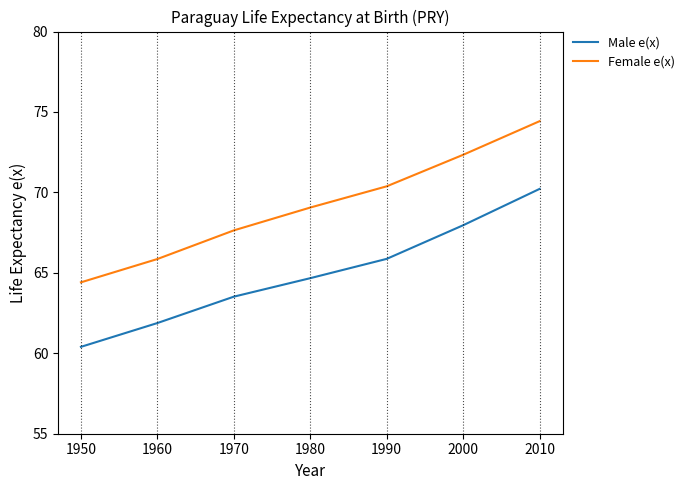

At how many categories does at least one series exceed 64?

7